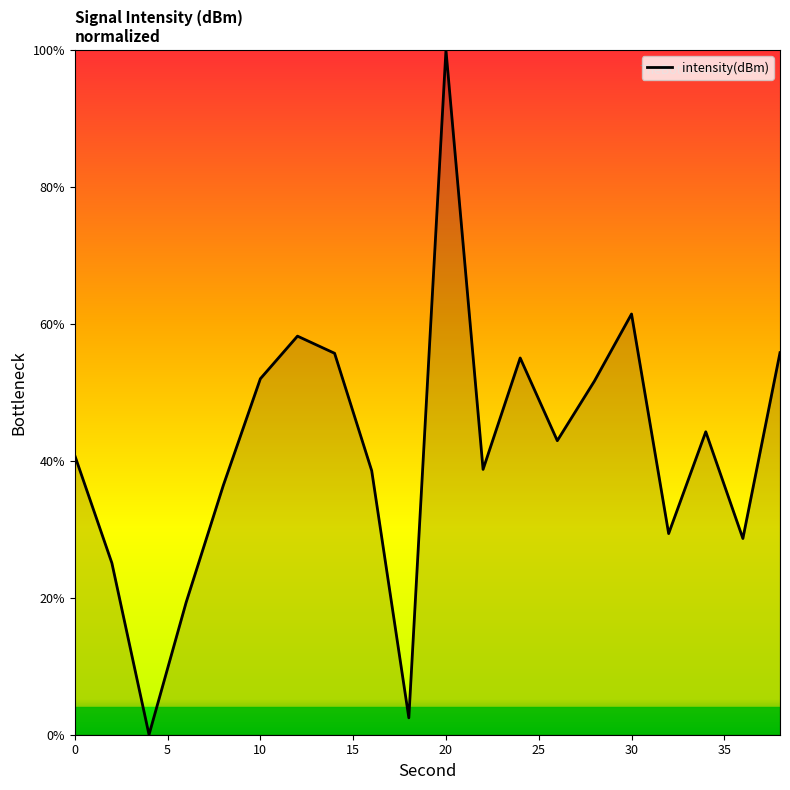

What is the maximum value shown in the chart?

100.0